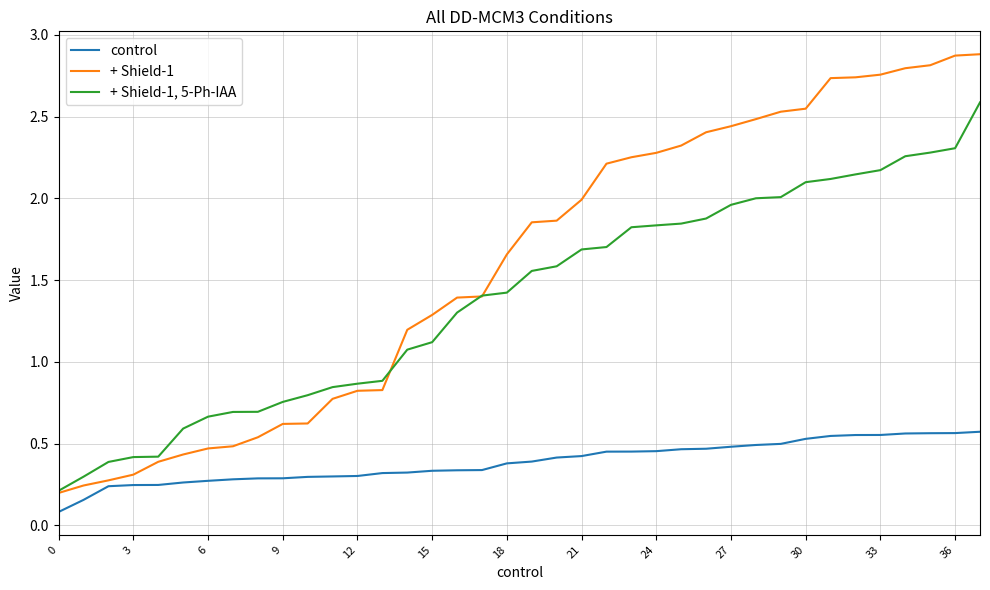

Which series has the largest total across all categories?

+ Shield-1